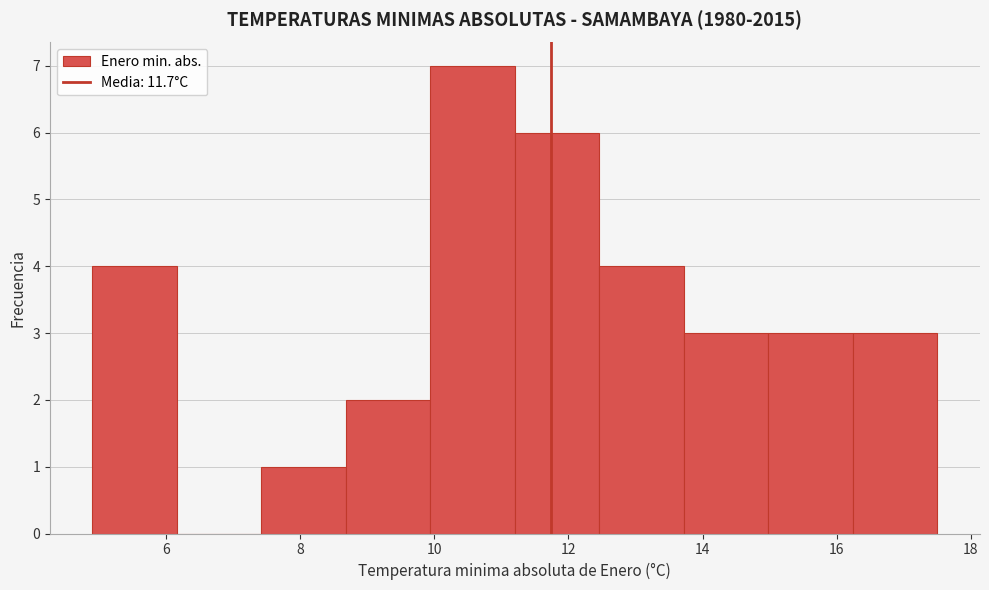

Over which range of the x-axis is the bar tallest?

9.94 to 11.20